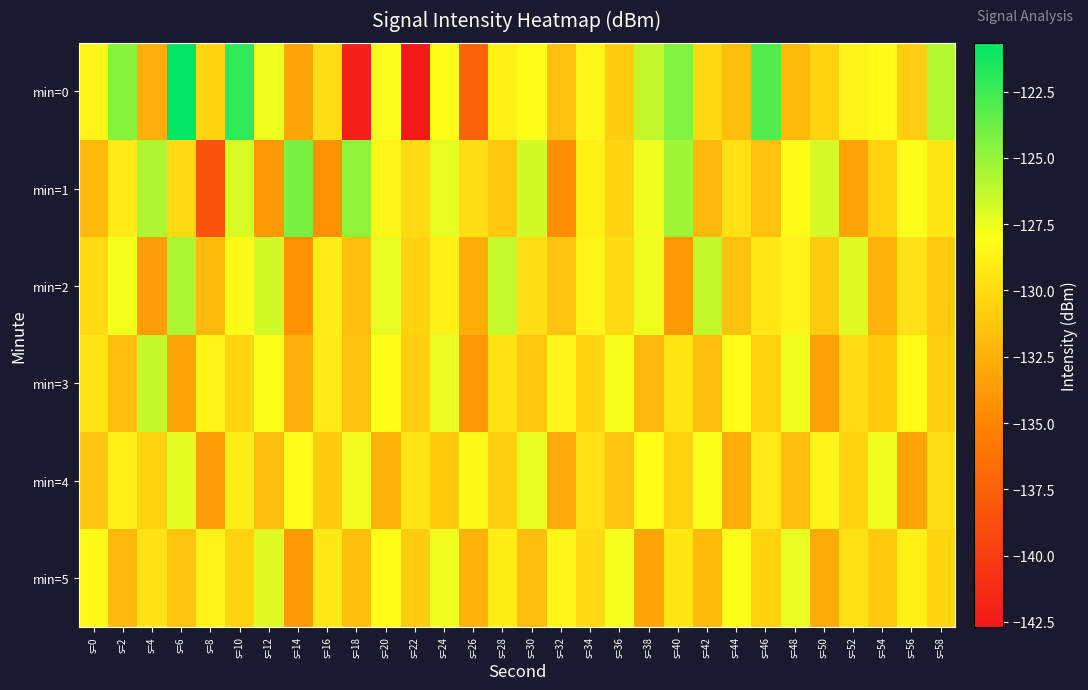

At which category is the sum across all series the highest?

s=10